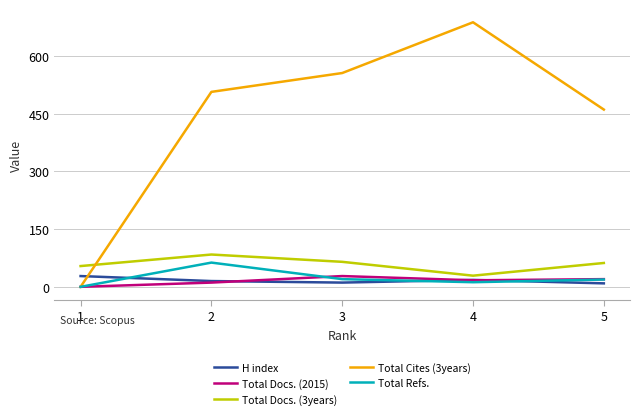

True or false: Total Docs. (3years) has more than 1 points higher than both neighbors.

False